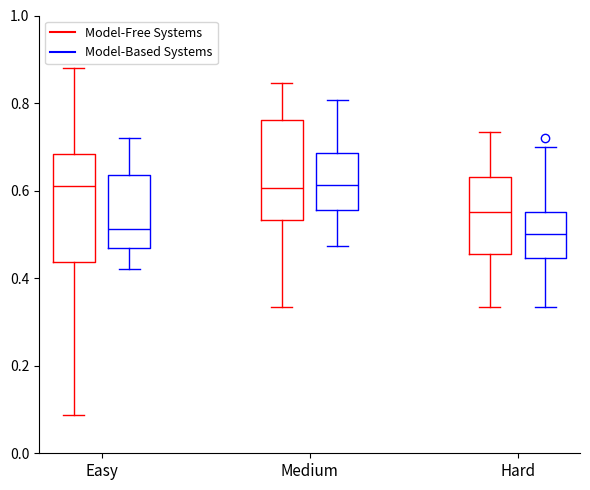

Where does the upper whisker of the box for Easy (Model-Based Systems) end on the y-axis? The values are not printed on the chart, so give them approximately, as read against the axis.

0.72